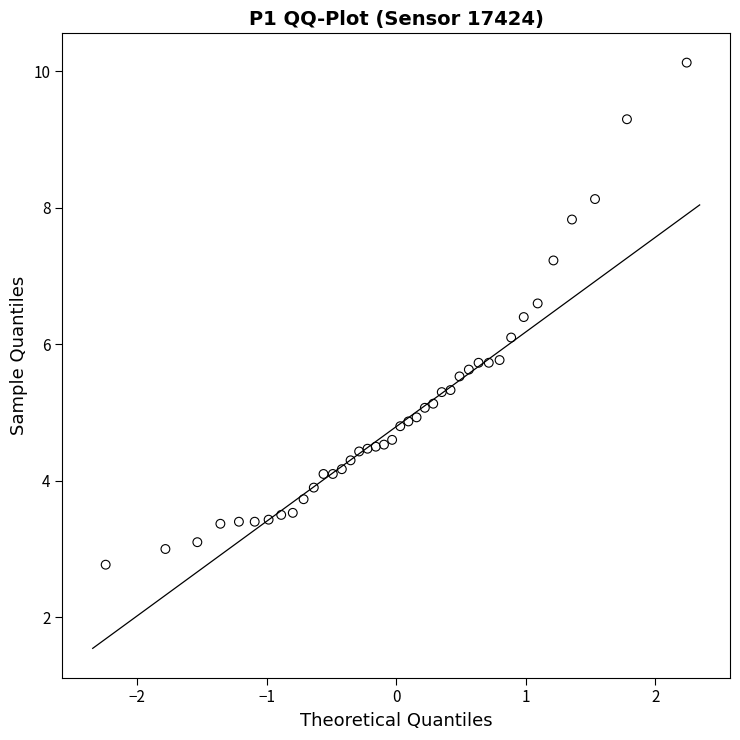

What Y value in the scatter plot is closest to 6?

6.1